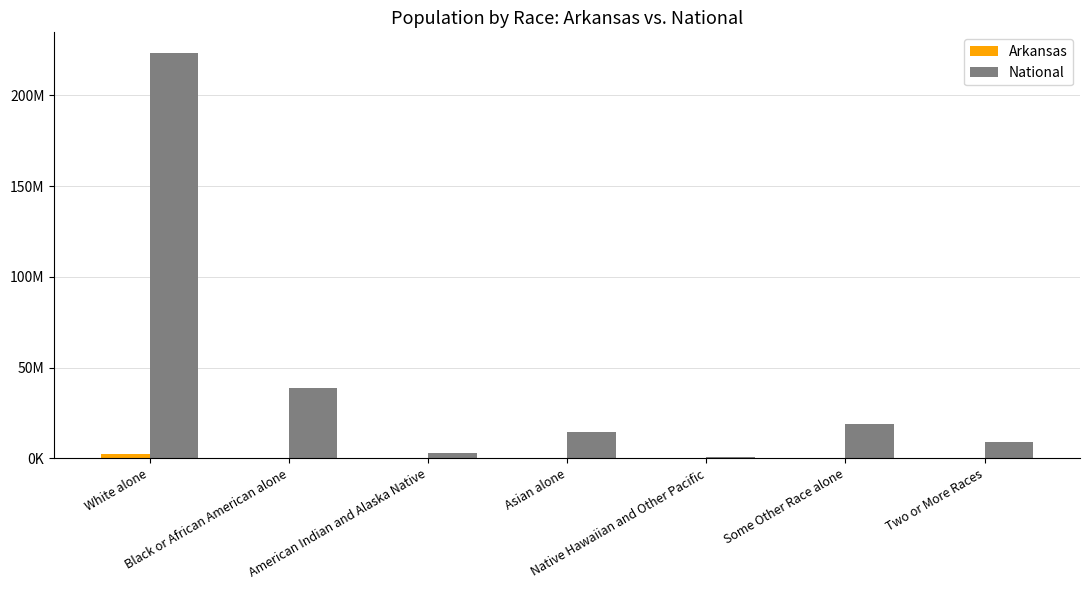

What is the approximate value of National at American Indian and Alaska Native?

2932248